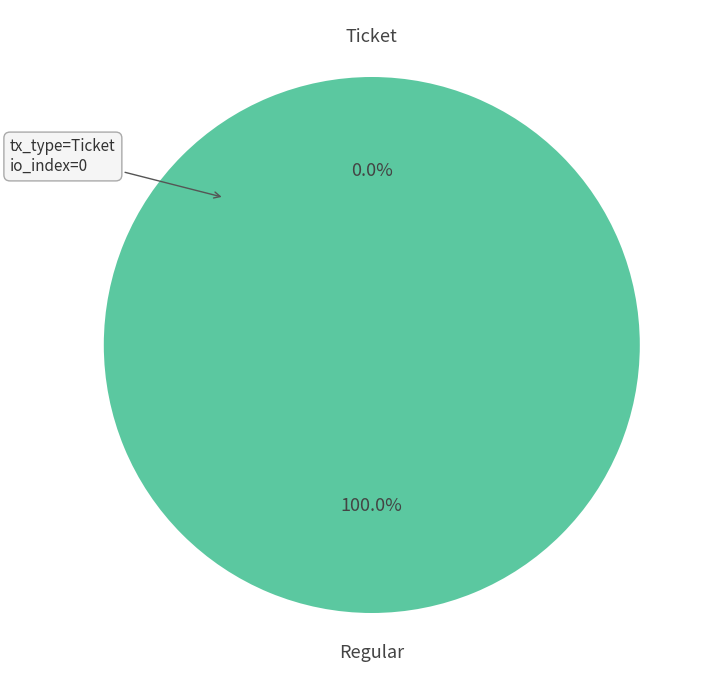

What percentage do Ticket and Regular together represent?

100.0%